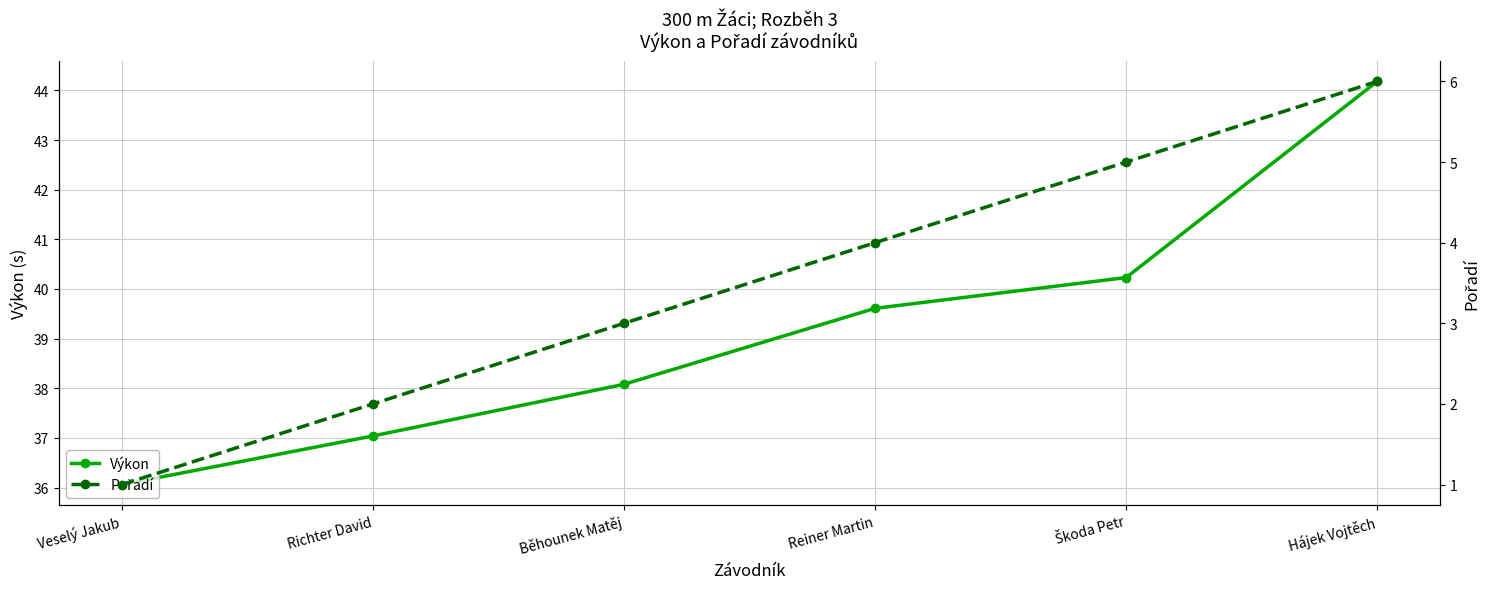

How many data points in Výkon are less than 39?

3